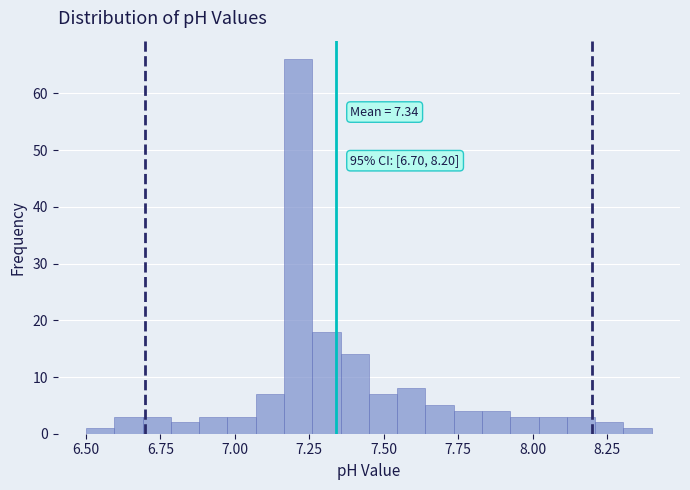

Read against the x-axis, roughly where is the centre of the tallest bar?

7.20